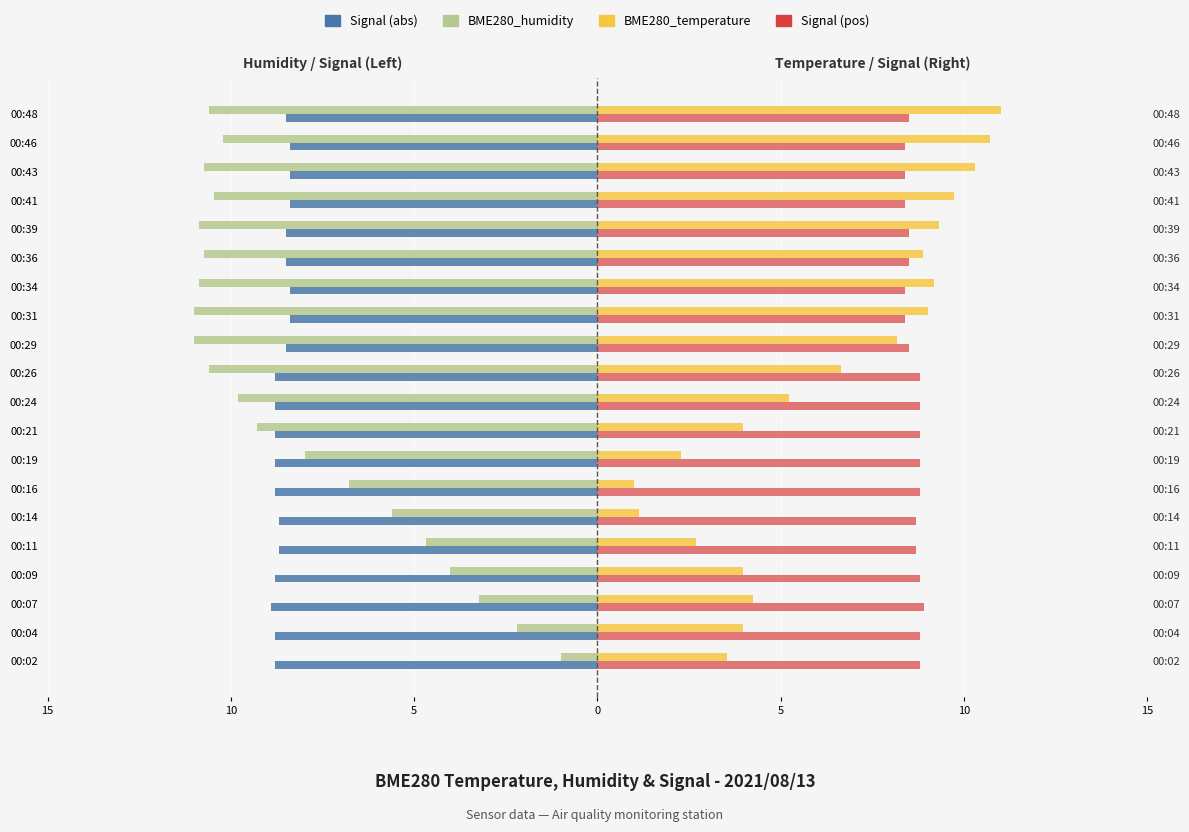

The value of Signal (abs) at 00:34 is -8.4. True or false?

True